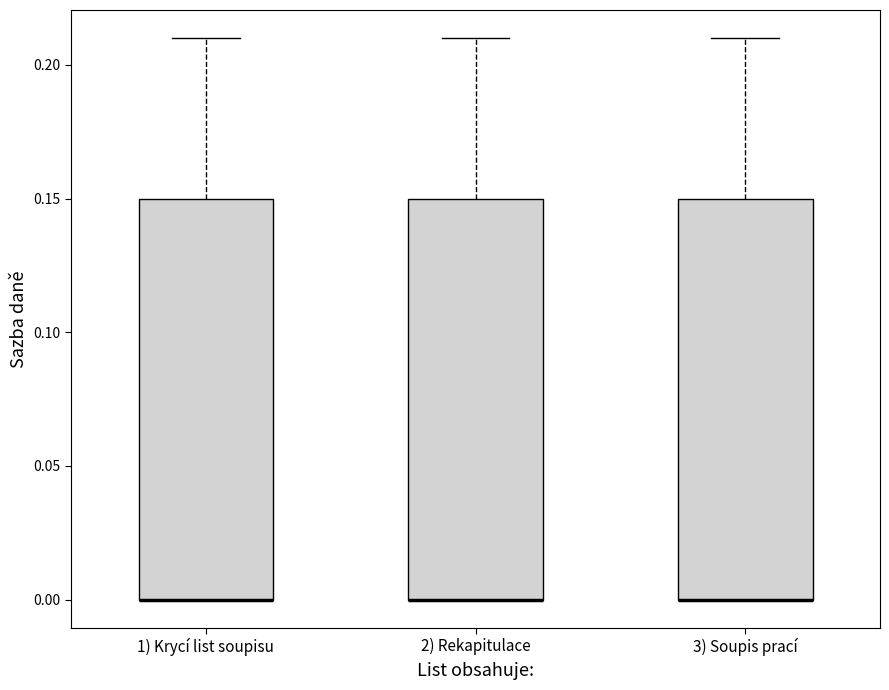

Where is the upper edge of the box for 1) Krycí list soupisu on the y-axis? The values are not printed on the chart, so give them approximately, as read against the axis.

0.15